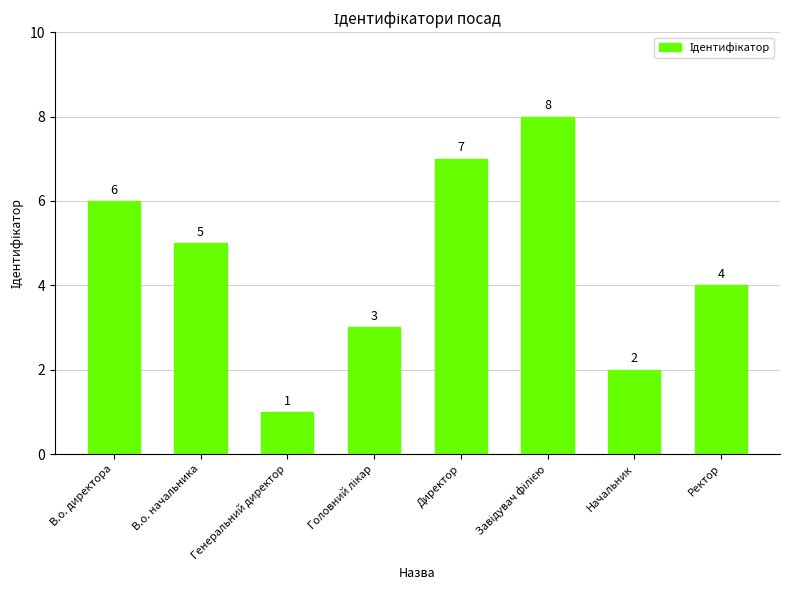

What is the sum of all values?

36